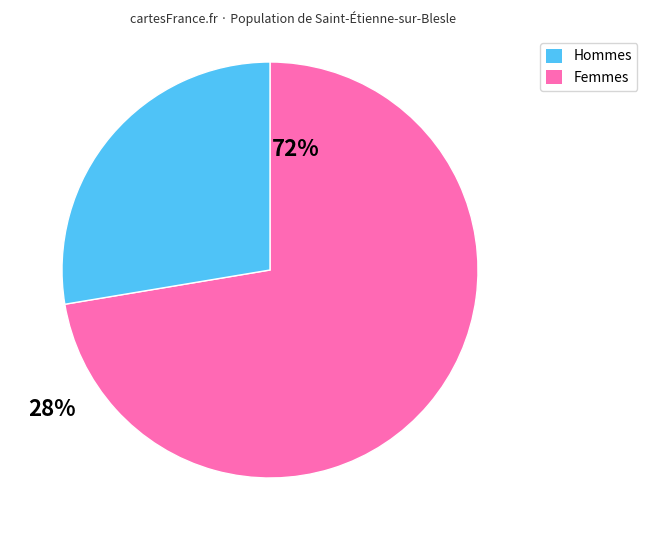

Does any single category account for the majority?

Yes